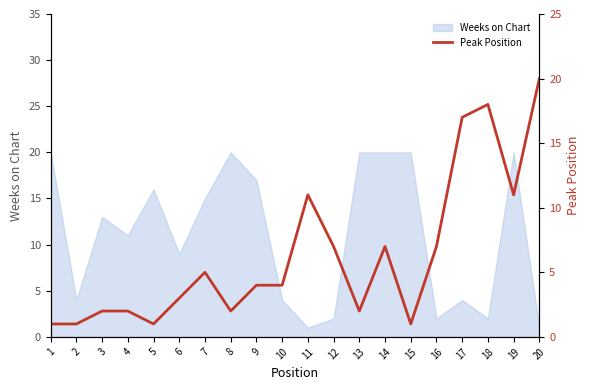

What is the approximate value of Weeks on Chart at 14, to the nearest 10?

20